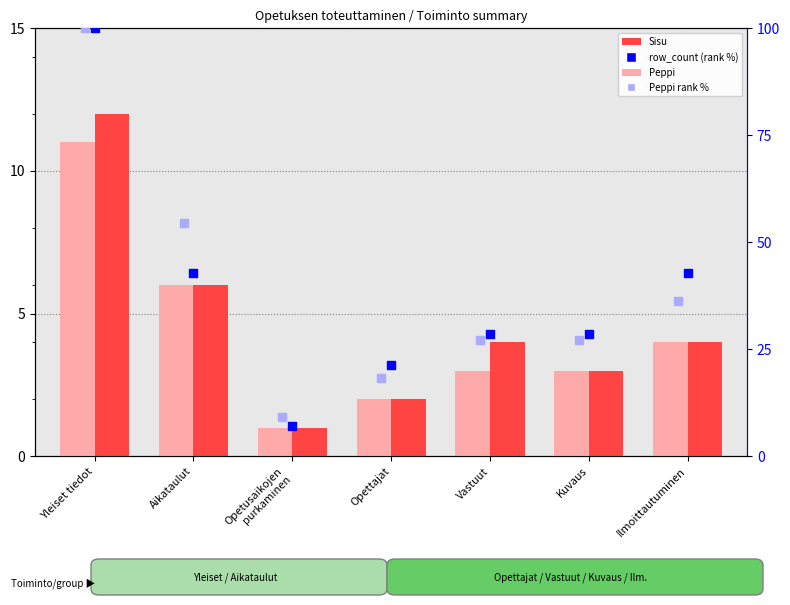

Which series has the largest total across all categories?

Peppi rank %